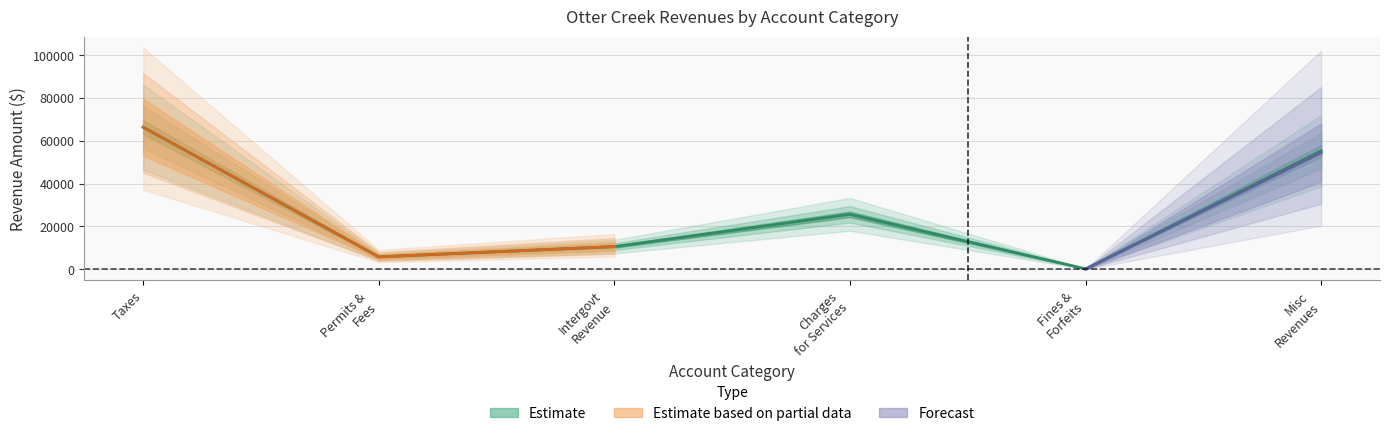

What is the value of the Enterprise point at the 4th from the left?

25662